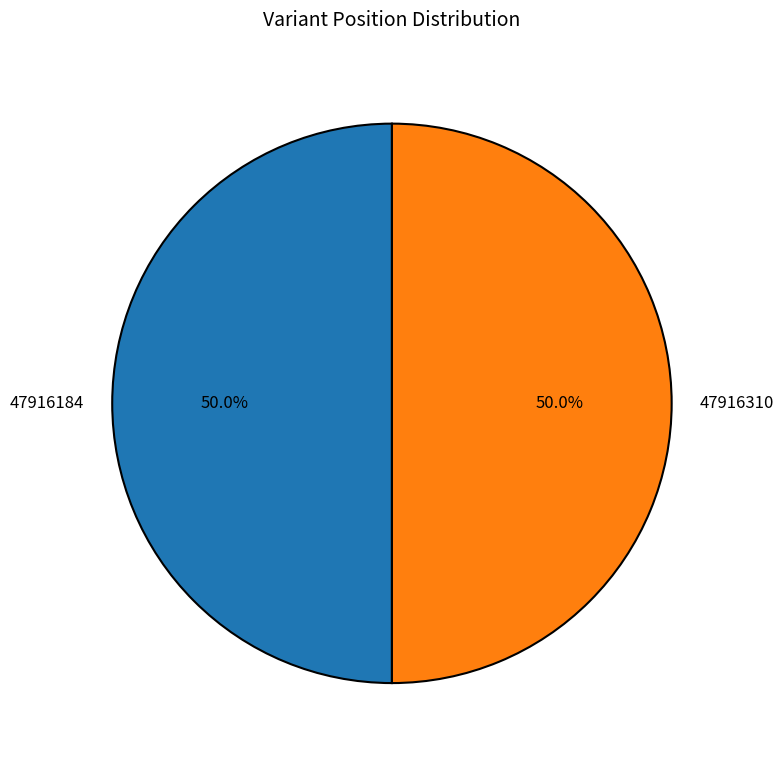

What percentage is NOT represented by 47916184?

50.0%